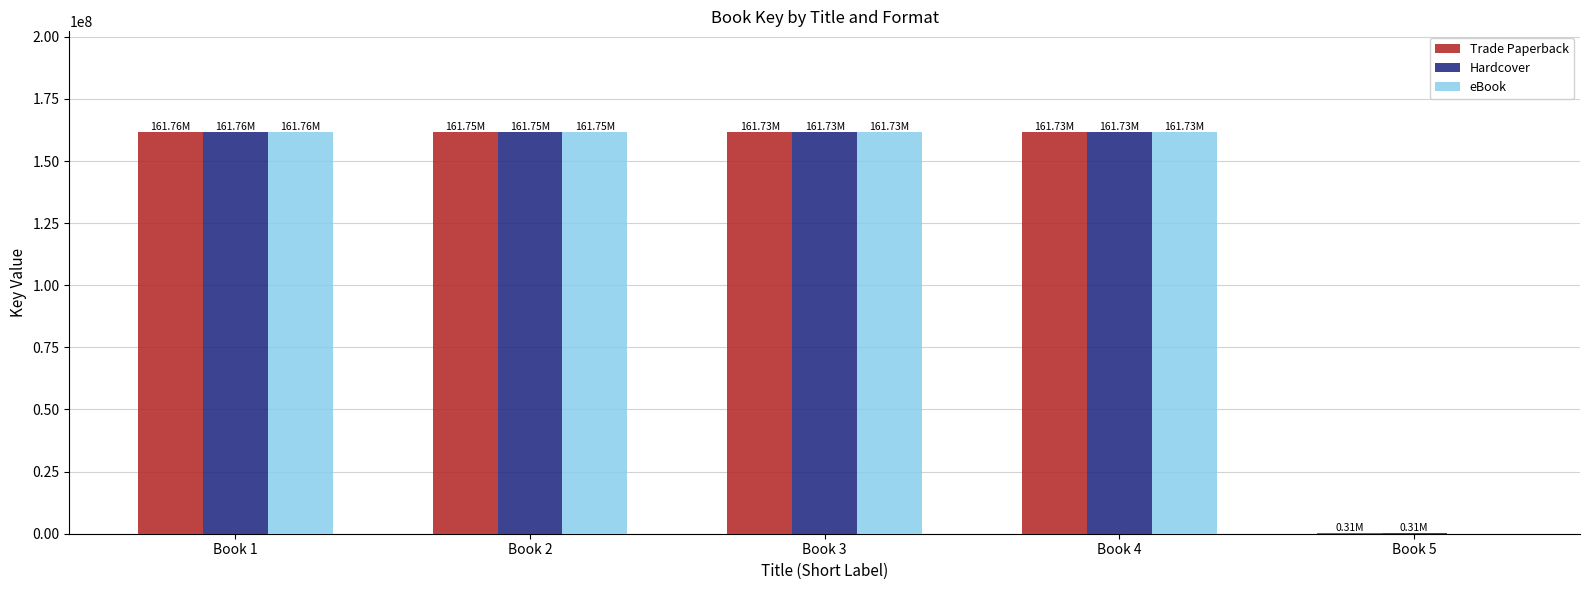

At which label is Hardcover closest to 81035055?

Book 3